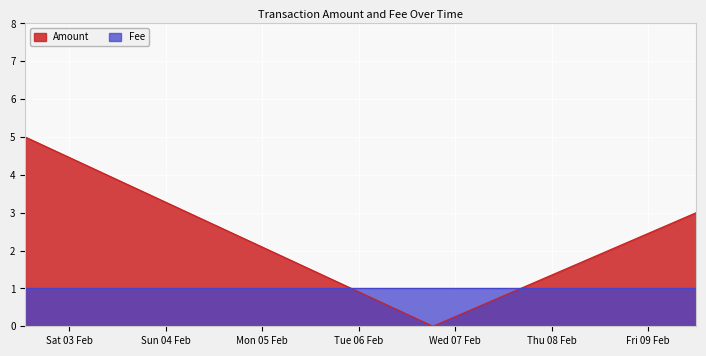

Which has a higher value, 2018-02-02 13:03:48 or 2018-02-06 18:27:42?

2018-02-02 13:03:48